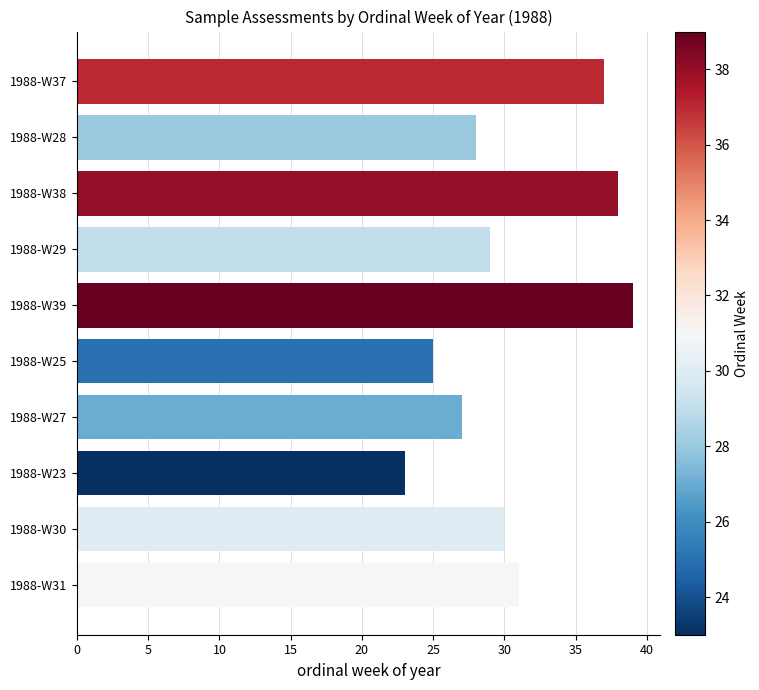

True or false: the data shows 40 at 1988-W28.

False